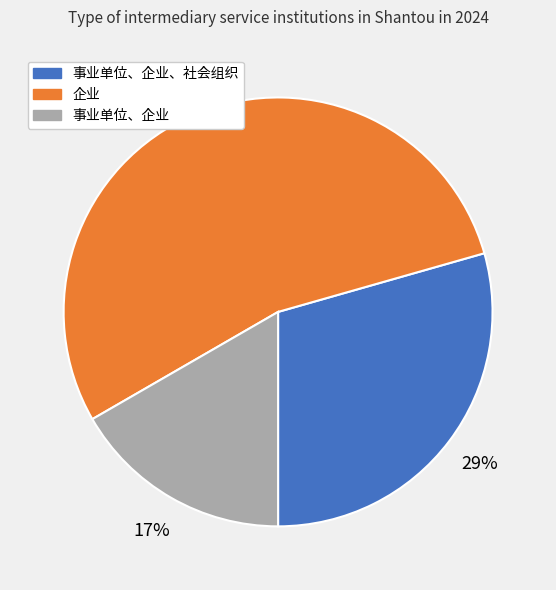

Which slice is the largest?

企业